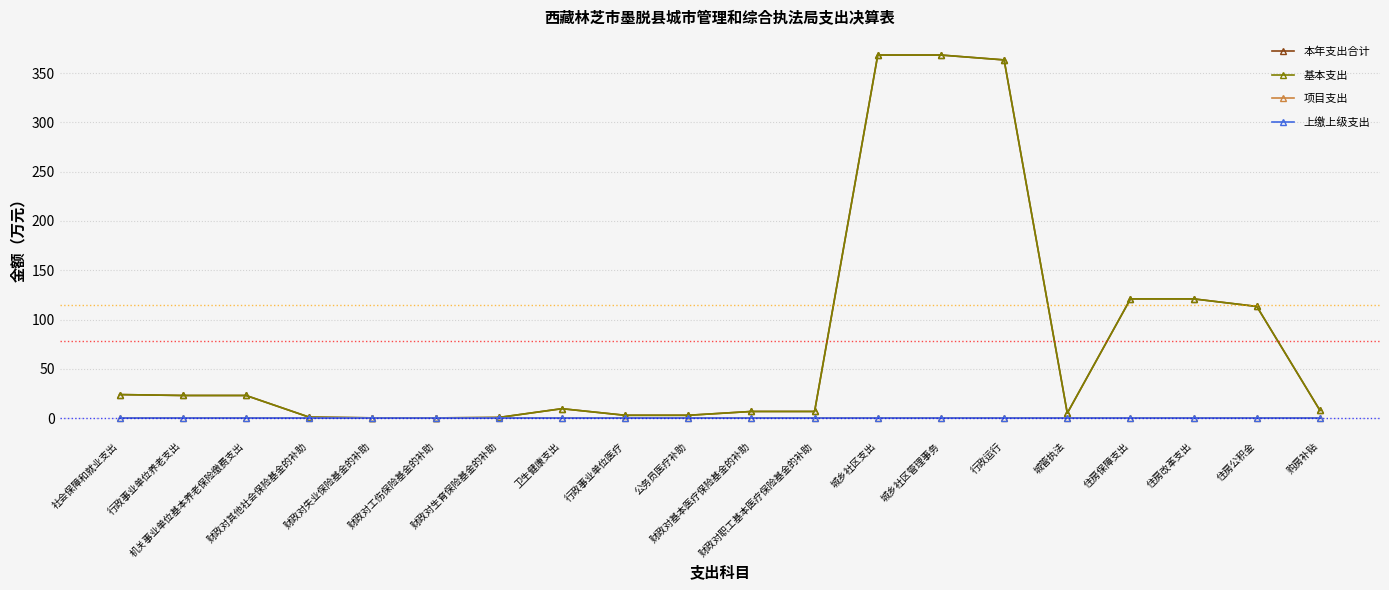

Where is 上缴上级支出 nearest to the value 0?

社会保障和就业支出